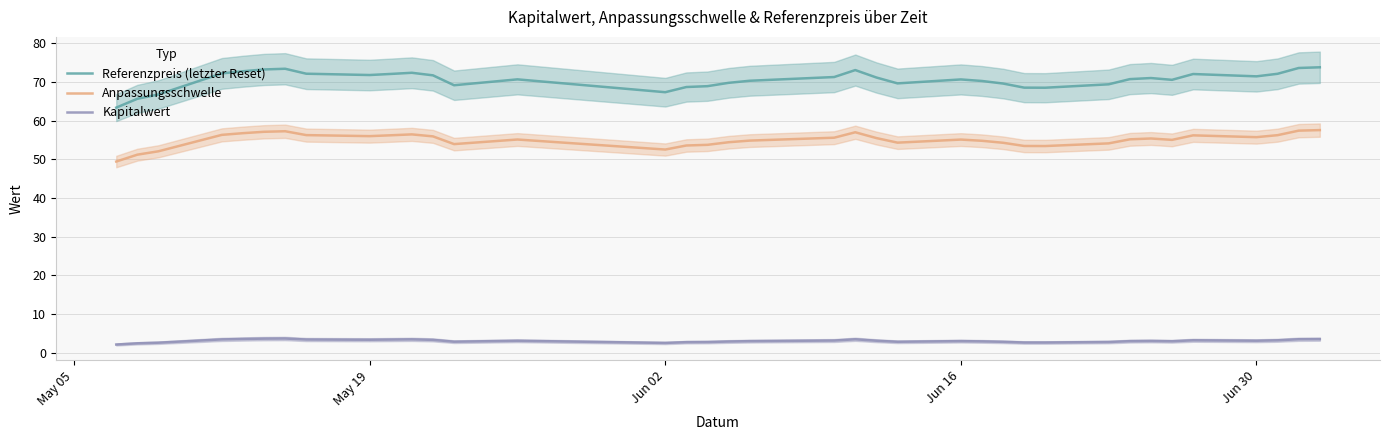

What is the difference between the maximum and second lowest values in the Referenzpreis (letzter Reset) series?

8.1